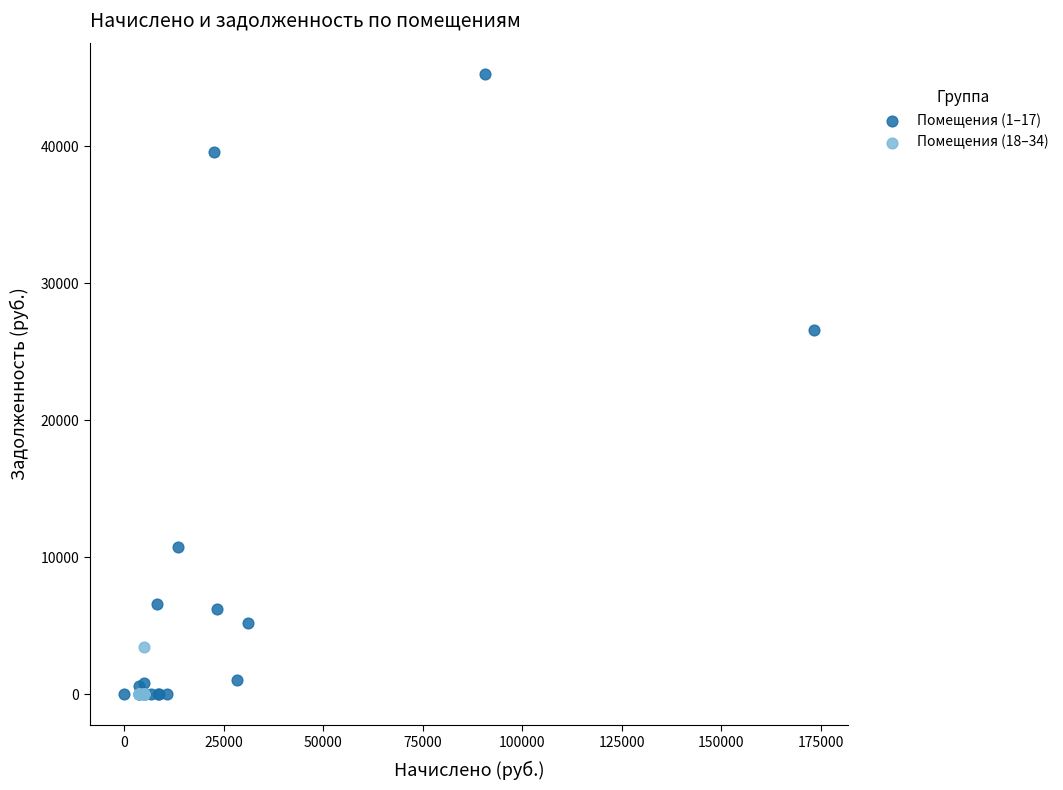

Which series reaches the maximum Y coordinate?

Помещения (1–17)